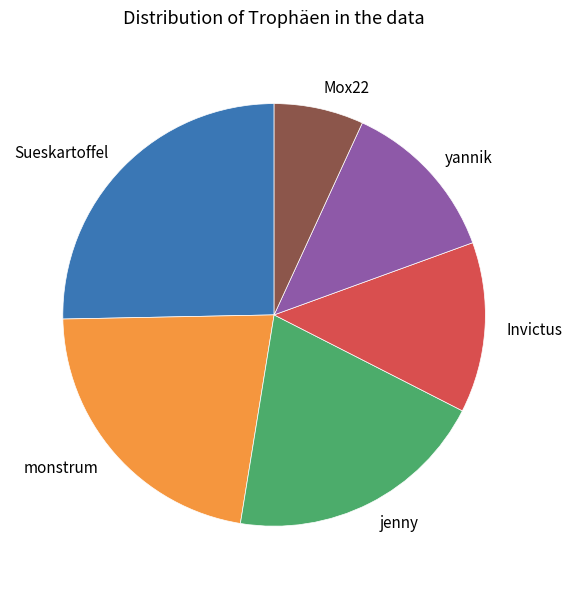

Which has a higher value, jenny or monstrum?

monstrum